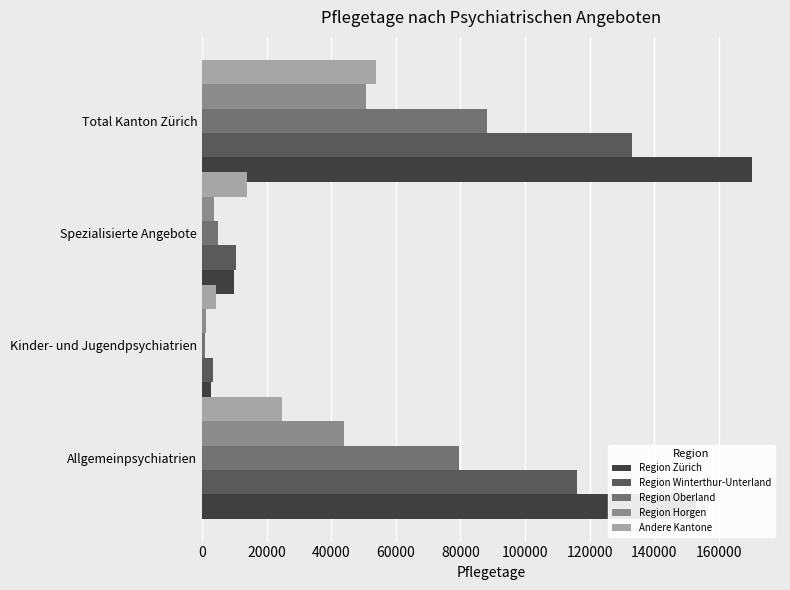

Rank the categories by Andere Kantone value from lowest to highest.

Kinder- und Jugendpsychiatrien, Spezialisierte Angebote, Allgemeinpsychiatrien, Total Kanton Zürich